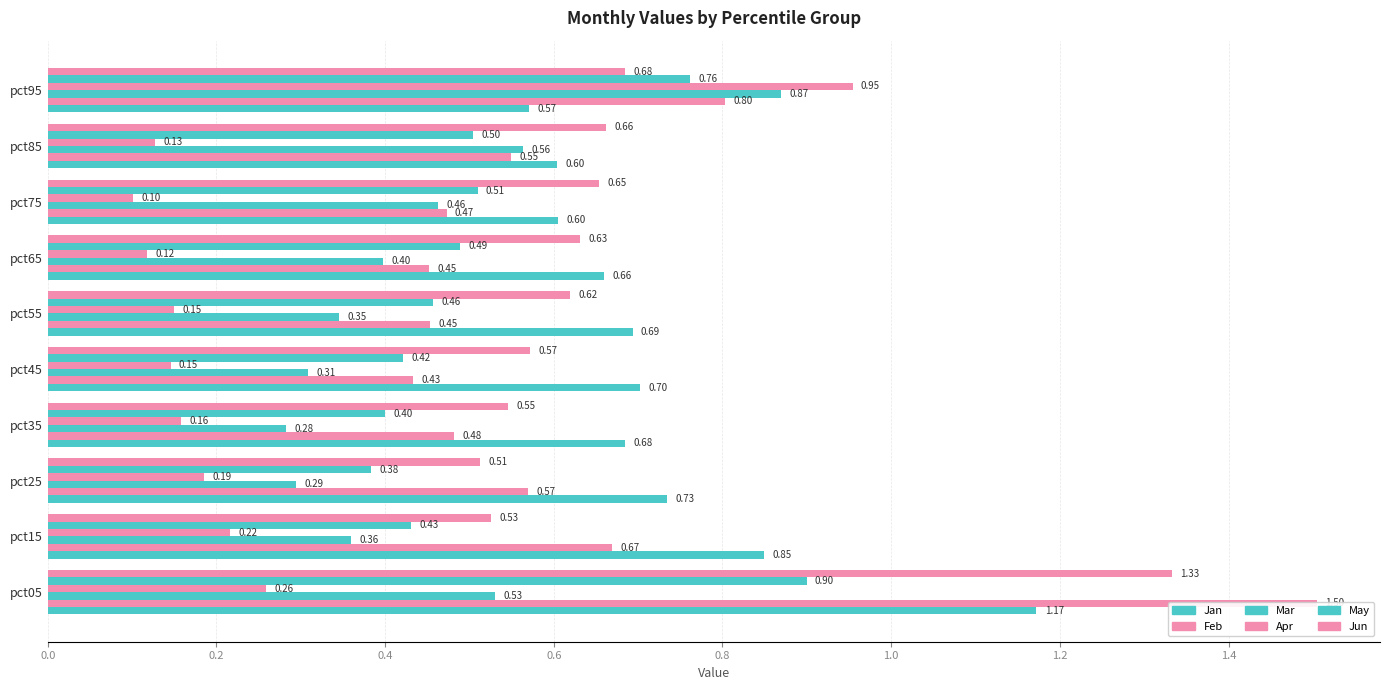

Reading left to right, transcribe all the data shown in this chart.

Jan: 1.2	0.8	0.7	0.7	0.7	0.7	0.7	0.6	0.6	0.6
Feb: 1.5	0.7	0.6	0.5	0.4	0.5	0.5	0.5	0.5	0.8
Mar: 0.5	0.4	0.3	0.3	0.3	0.3	0.4	0.5	0.6	0.9
Apr: 0.3	0.2	0.2	0.2	0.1	0.2	0.1	0.1	0.1	1.0
May: 0.9	0.4	0.4	0.4	0.4	0.5	0.5	0.5	0.5	0.8
Jun: 1.3	0.5	0.5	0.5	0.6	0.6	0.6	0.7	0.7	0.7